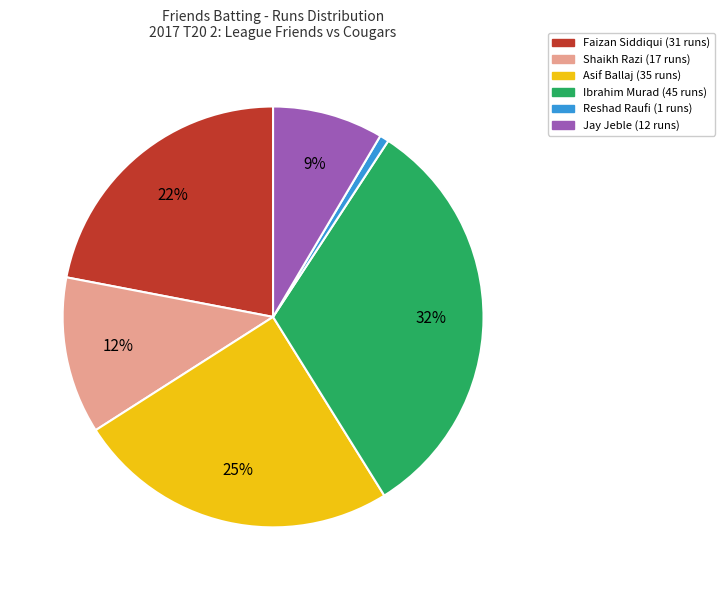

Is there a majority slice in this chart?

No